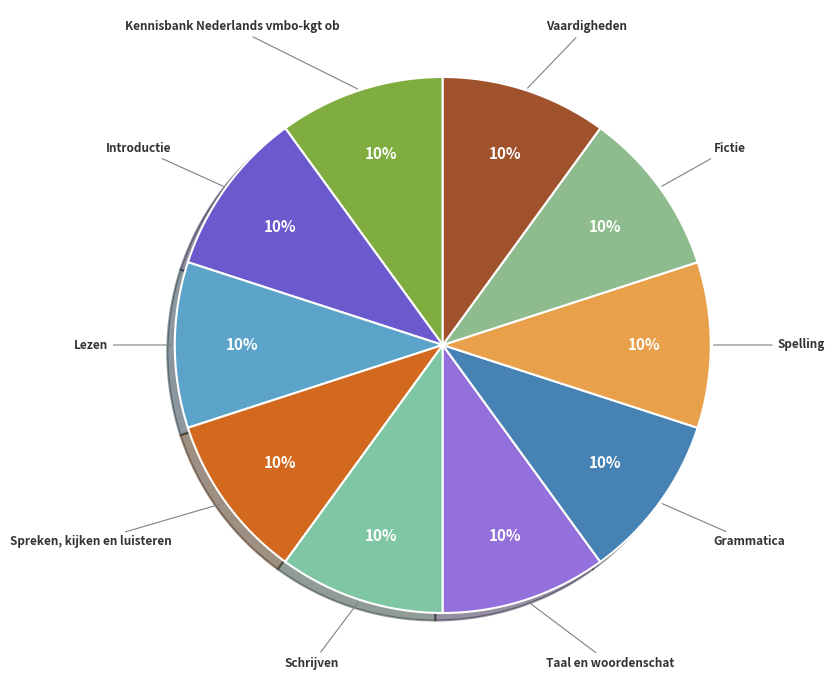

Is there a majority slice in this chart?

No